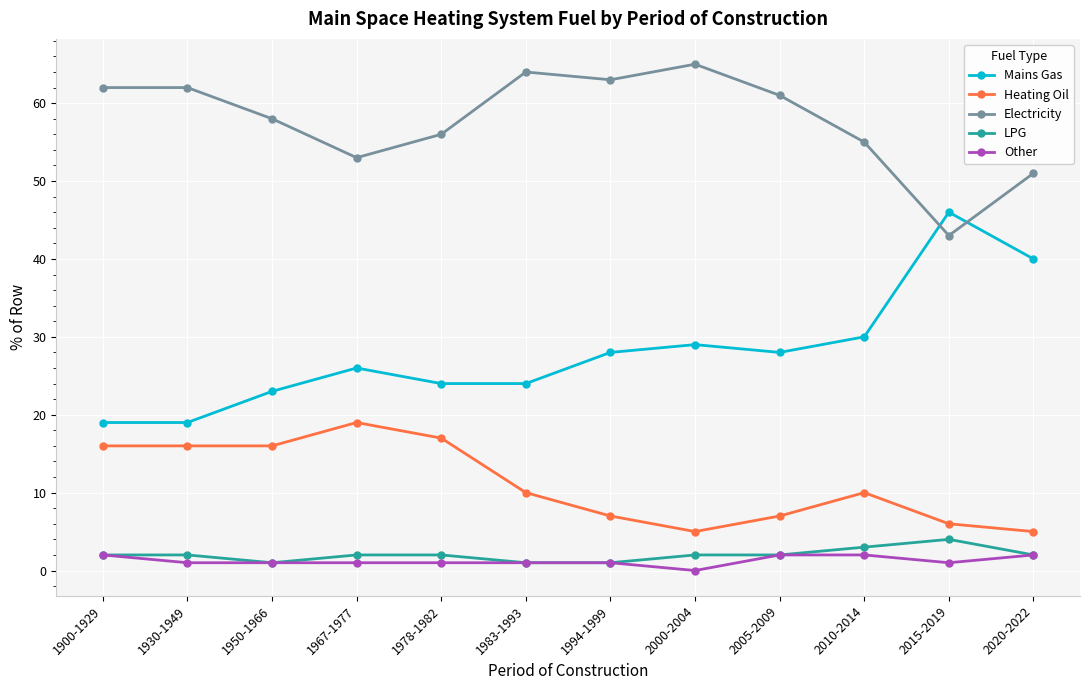

At how many categories does at least one series exceed 12?

12